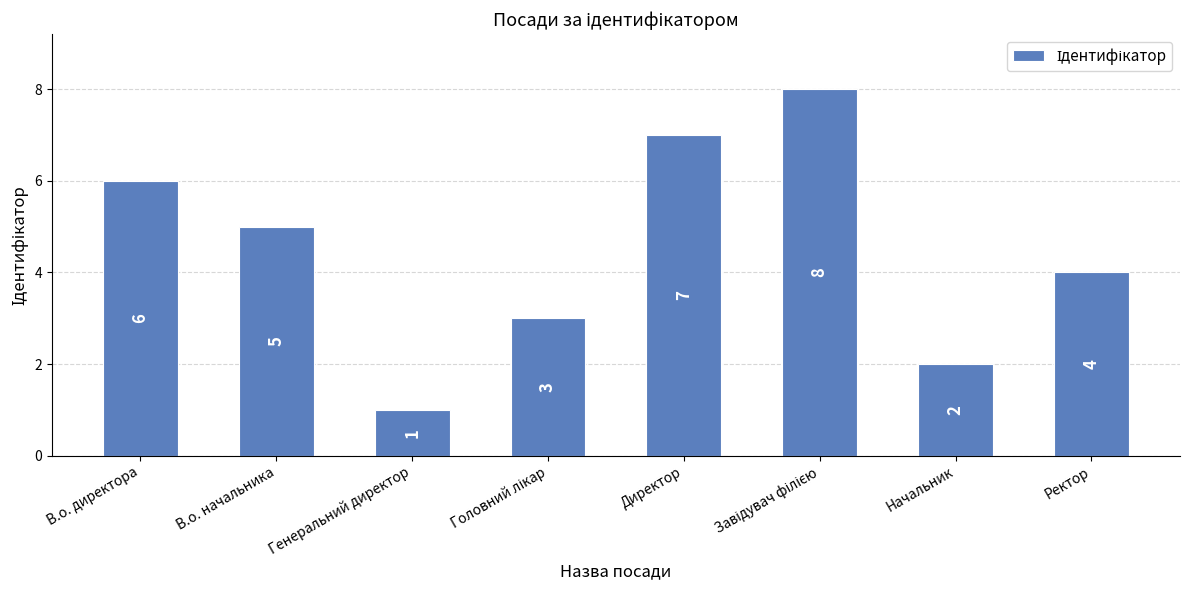

Is it true that the value at Генеральний директор is 1?

True